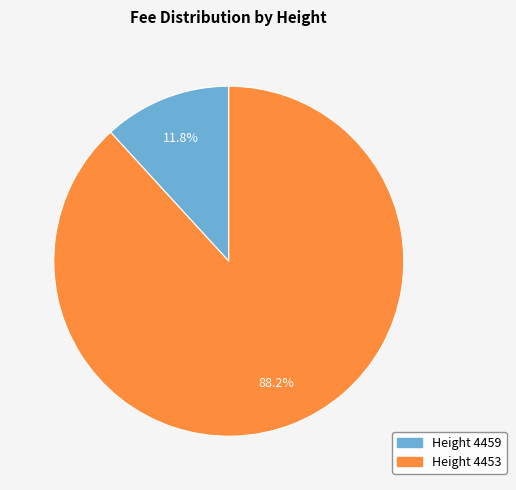

Is there any slice that represents more than half of the pie?

Yes